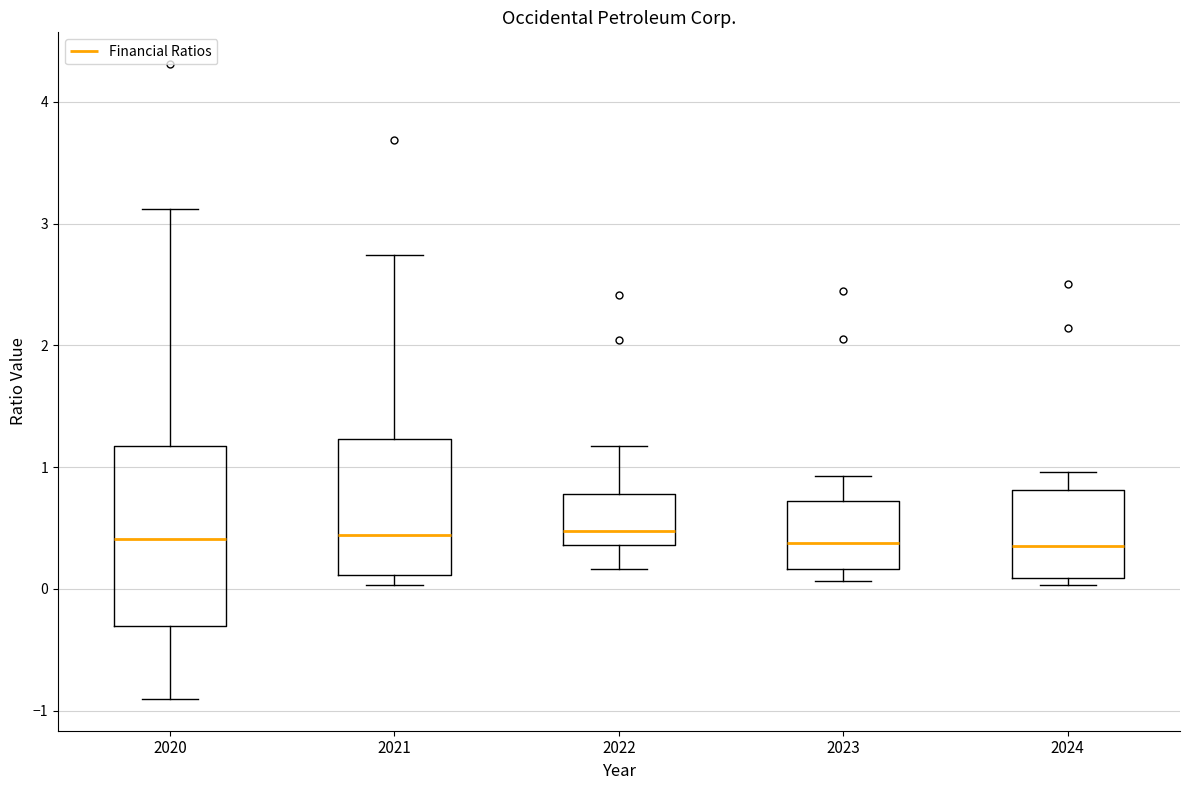

Reading left to right, read every box against the y-axis: the position of its median line, the range the box covers, and the ends of its whiskers. The values are not printed on the chart, so give them approximately, as read against the axis.

2020: median 0.4, box -0.3 to 1.2, whiskers -0.9 to 3.1
2021: median 0.4, box 0.1 to 1.2, whiskers 0.0 to 2.7
2022: median 0.5, box 0.4 to 0.8, whiskers 0.2 to 1.2
2023: median 0.4, box 0.2 to 0.7, whiskers 0.1 to 0.9
2024: median 0.4, box 0.1 to 0.8, whiskers 0.0 to 1.0